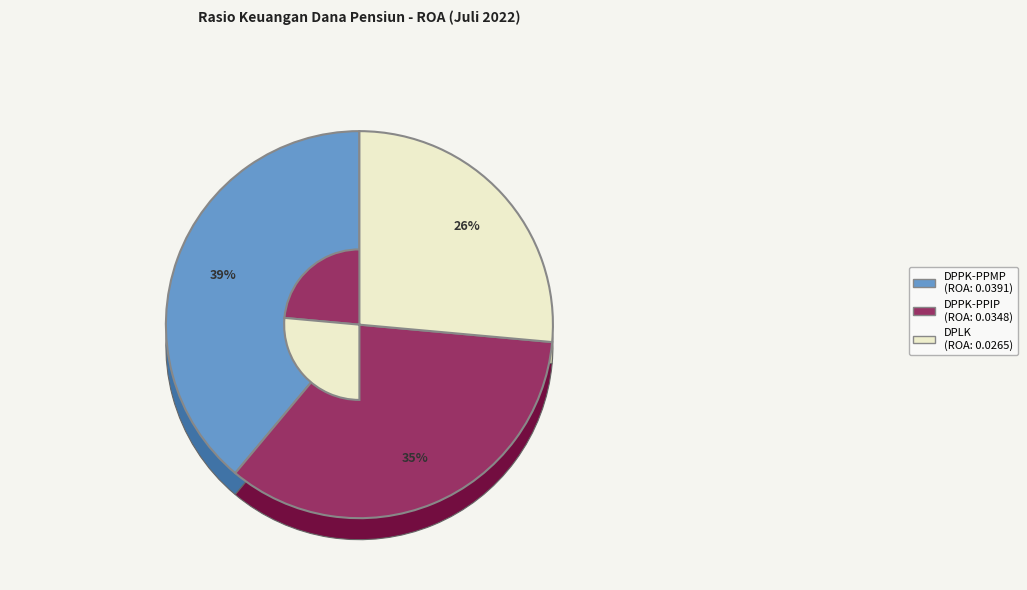

Is there a majority slice in this chart?

No